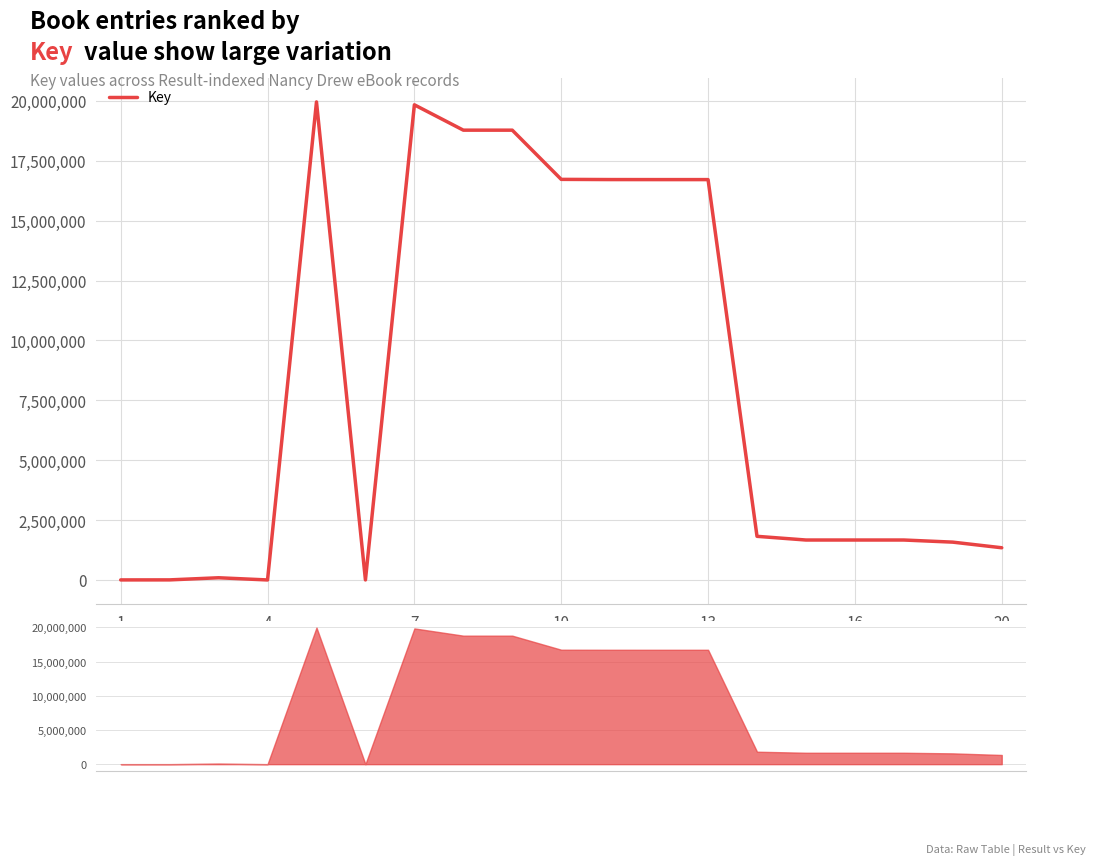

What is the smallest value displayed?

289